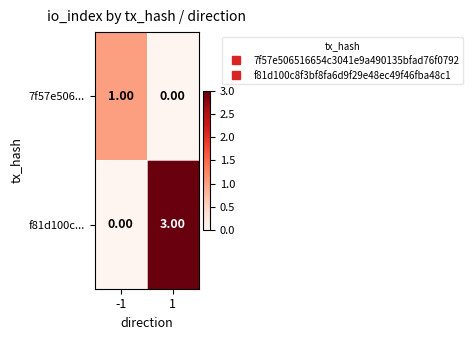

What is the difference between the highest and lowest values at 1?

3